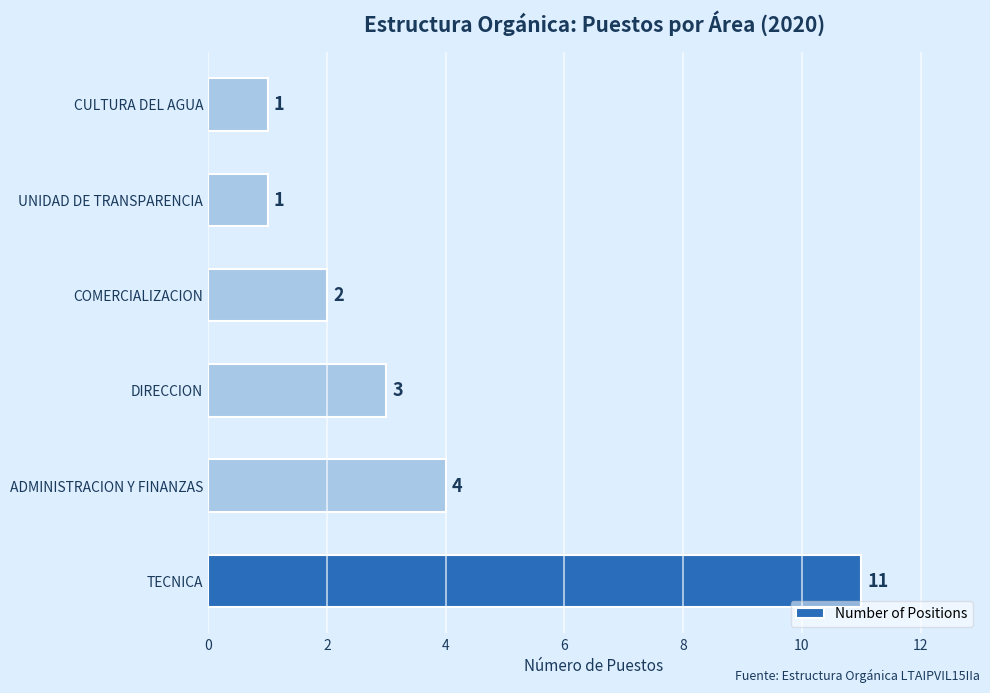

What is the difference between the second highest and minimum values?

3